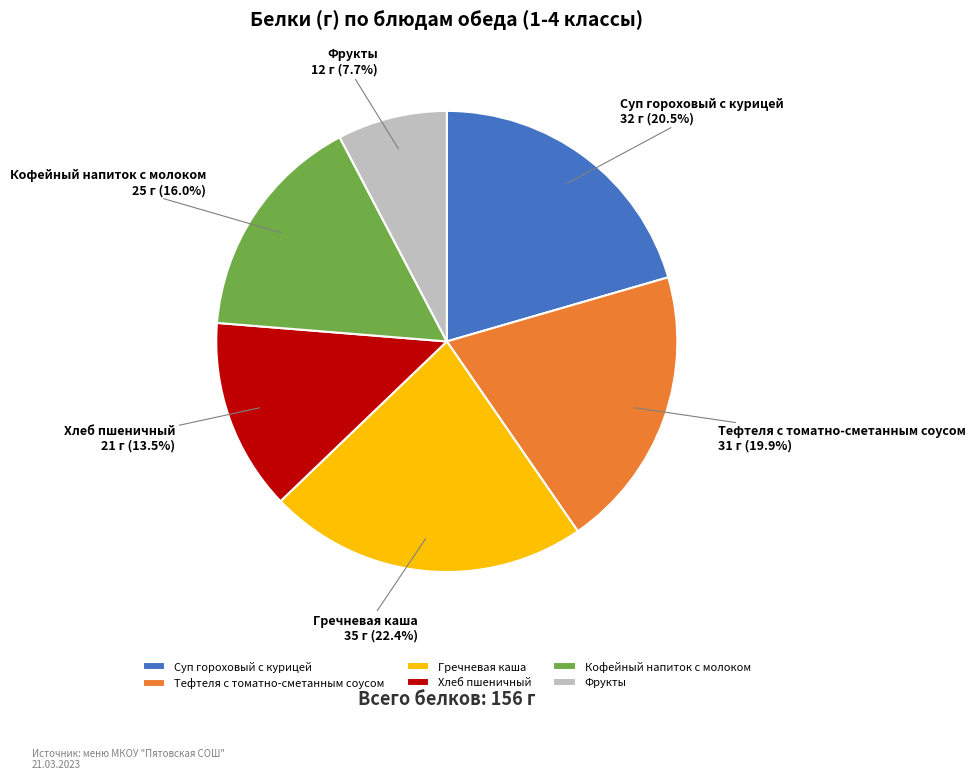

What percentage do Фрукты and Тефтеля с томатно-сметанным соусом together represent?

27.6%